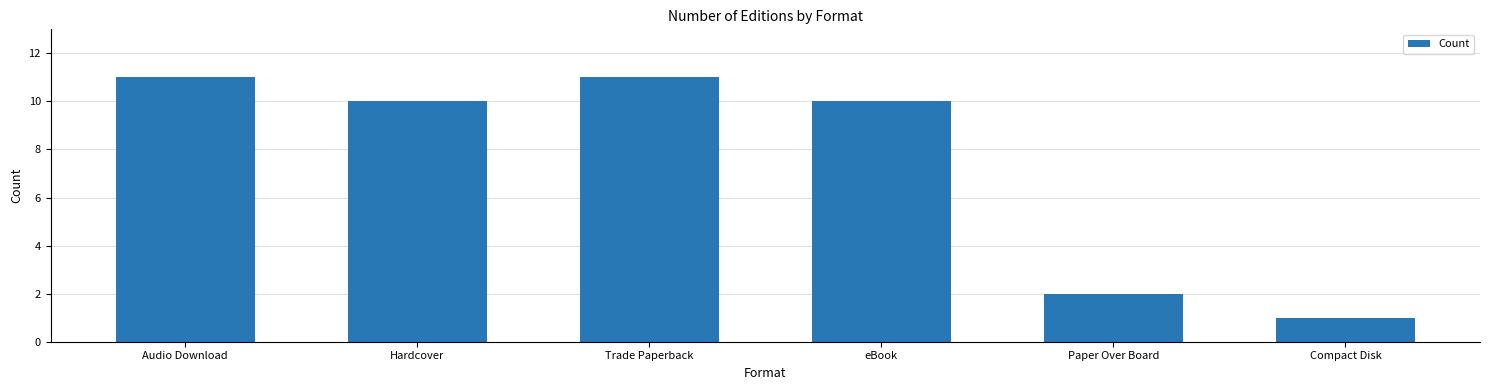

What is the difference between the maximum and minimum values?

10